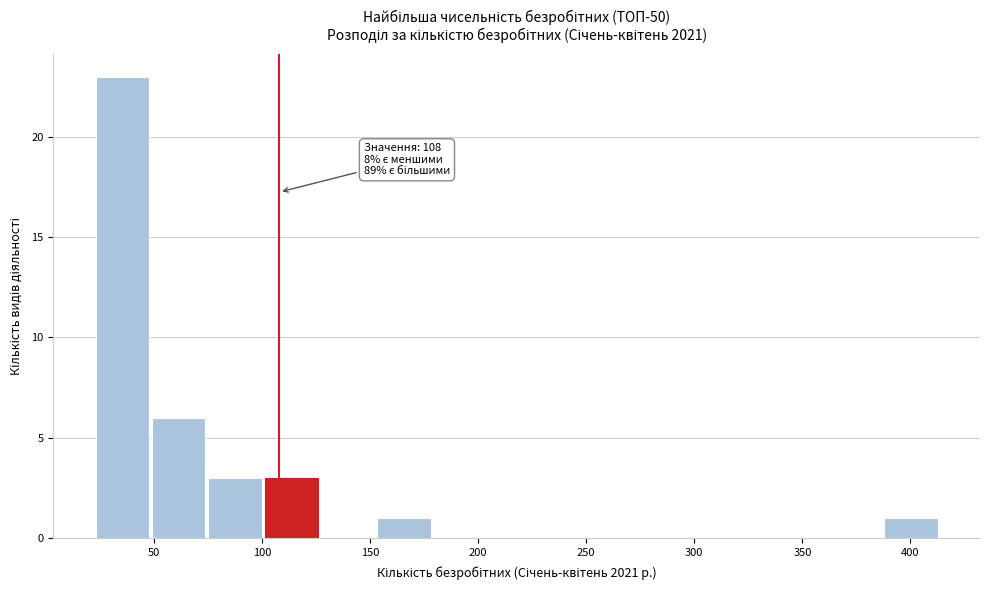

Over which range of the x-axis is the bar tallest?

25 to 50